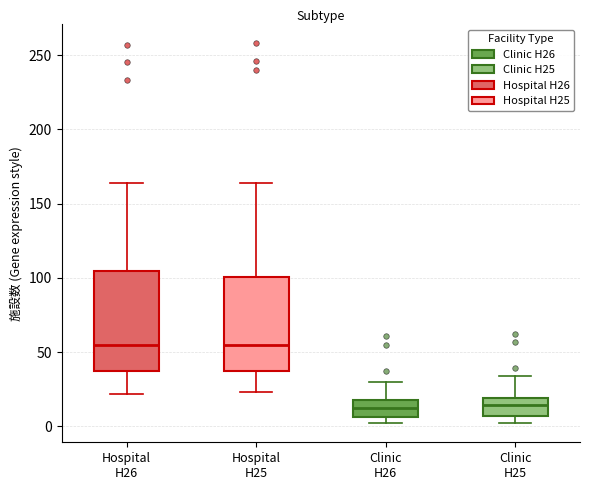

Reading left to right, transcribe this box plot: for each box, give where its median line is, the range the box spans, and where its two whiskers end, as read against the y-axis. The values are not printed on the chart, so give them approximately, as read against the axis.

Hospital H26: median 55, box 35 to 105, whiskers 20 to 165
Hospital H25: median 55, box 35 to 100, whiskers 25 to 165
Clinic H26: median 10, box 5 to 20, whiskers 0 to 30
Clinic H25: median 15, box 5 to 20, whiskers 0 to 35